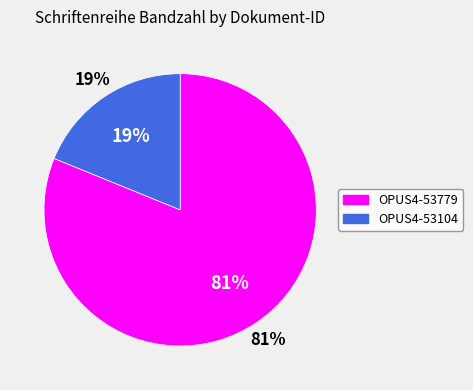

Is it true that OPUS4-53104 is 19% of the pie?

True